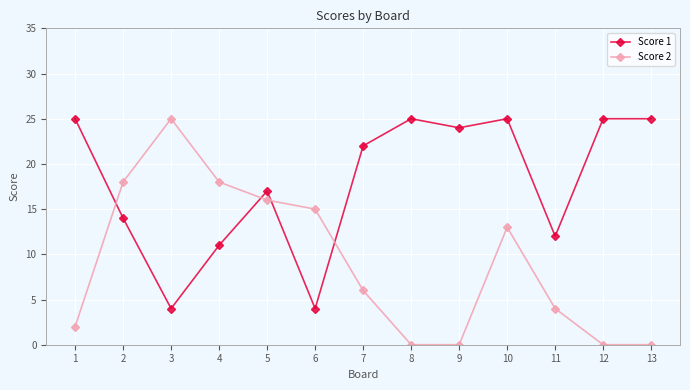

Does the chart display data point markers on the line(s)?

Yes